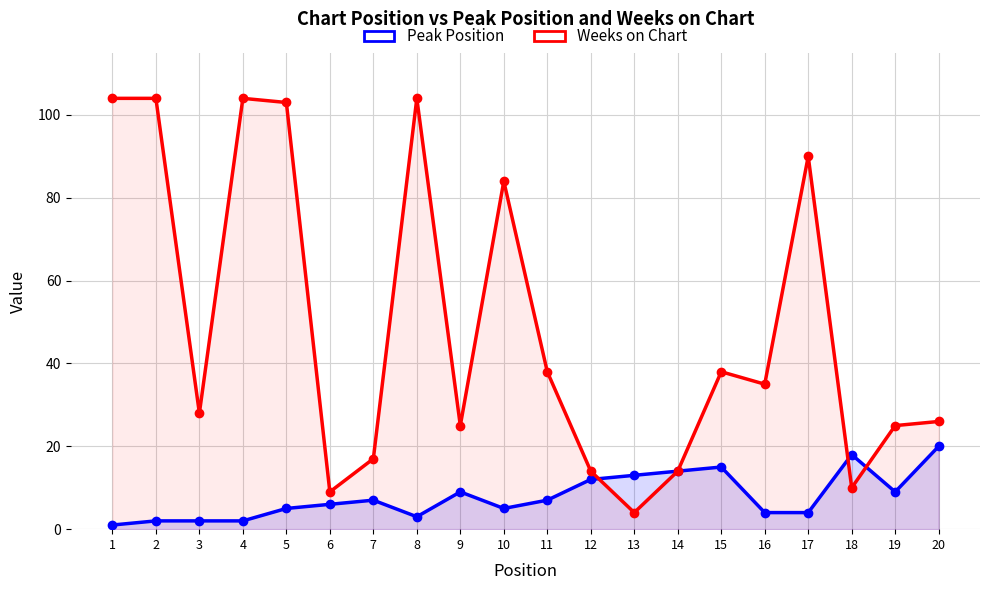

List the series in order of their peak value, lowest first.

Peak Position, Weeks on Chart